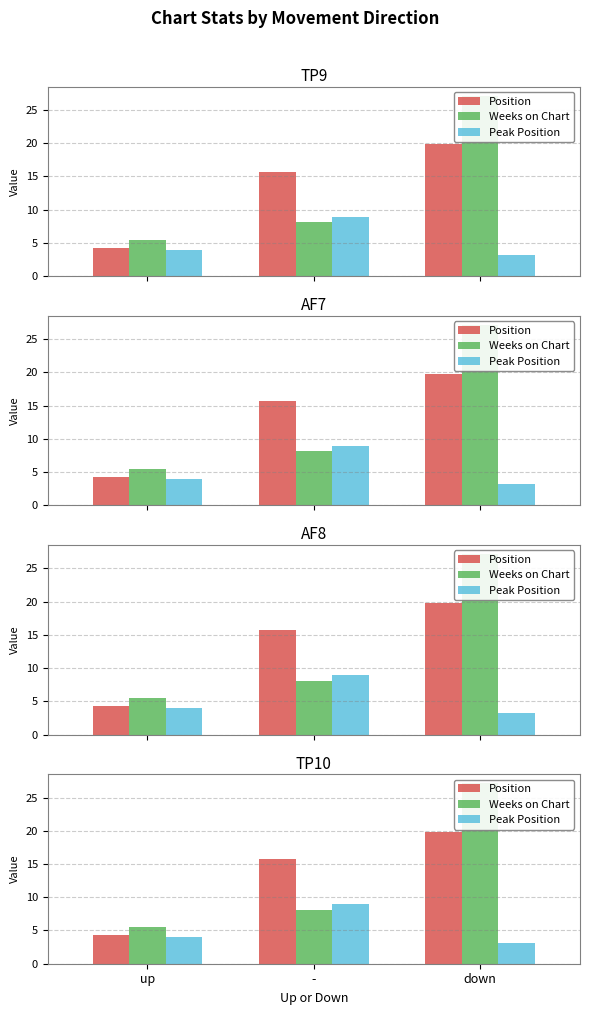

Which has a higher value, - or down?

down